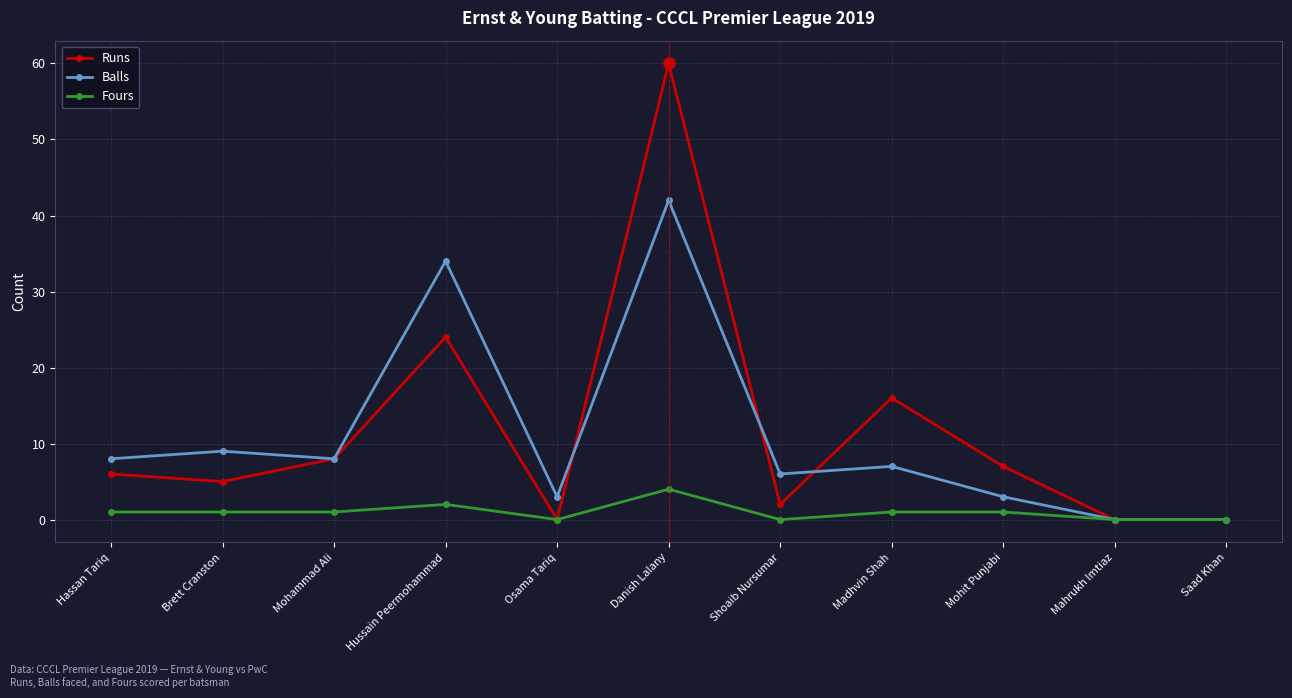

The Runs series shows 11 at Mohammad Ali. True or false?

False